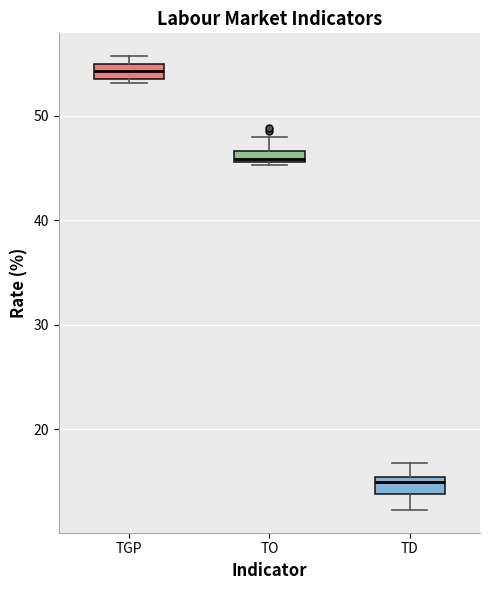

Which box has the lowest median line?

TD